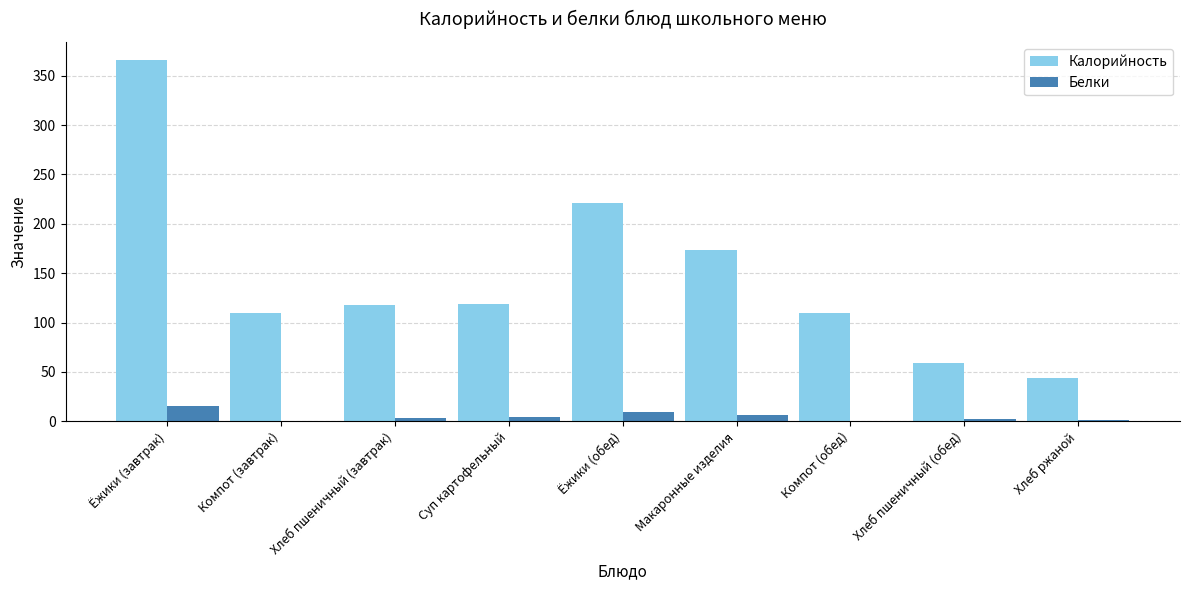

Is it true that Калорийность equals 110.0 at Компот (обед)?

True